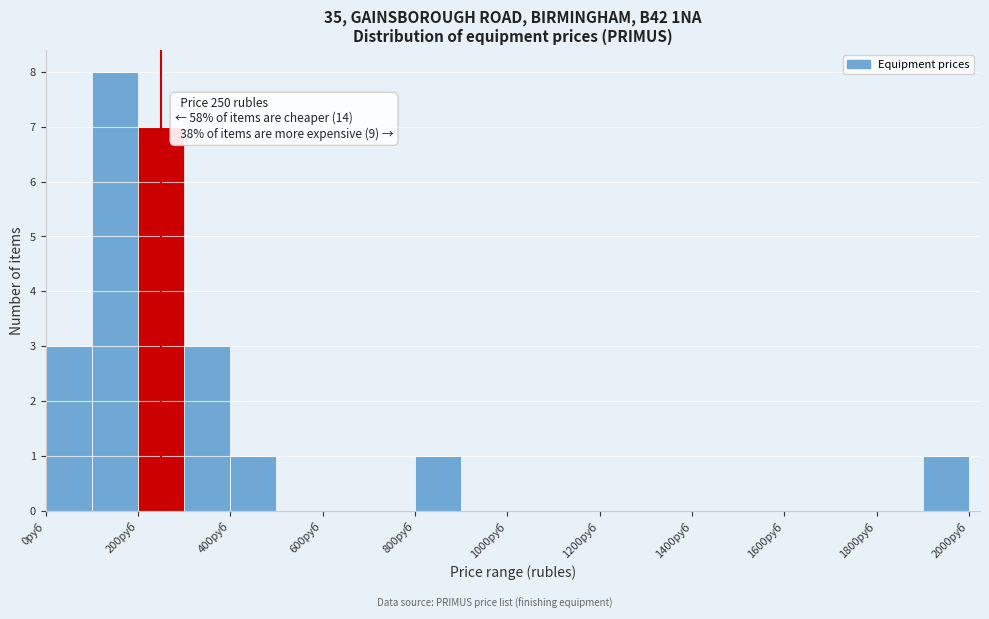

Which range on the x-axis has the tallest bar?

100 to 200